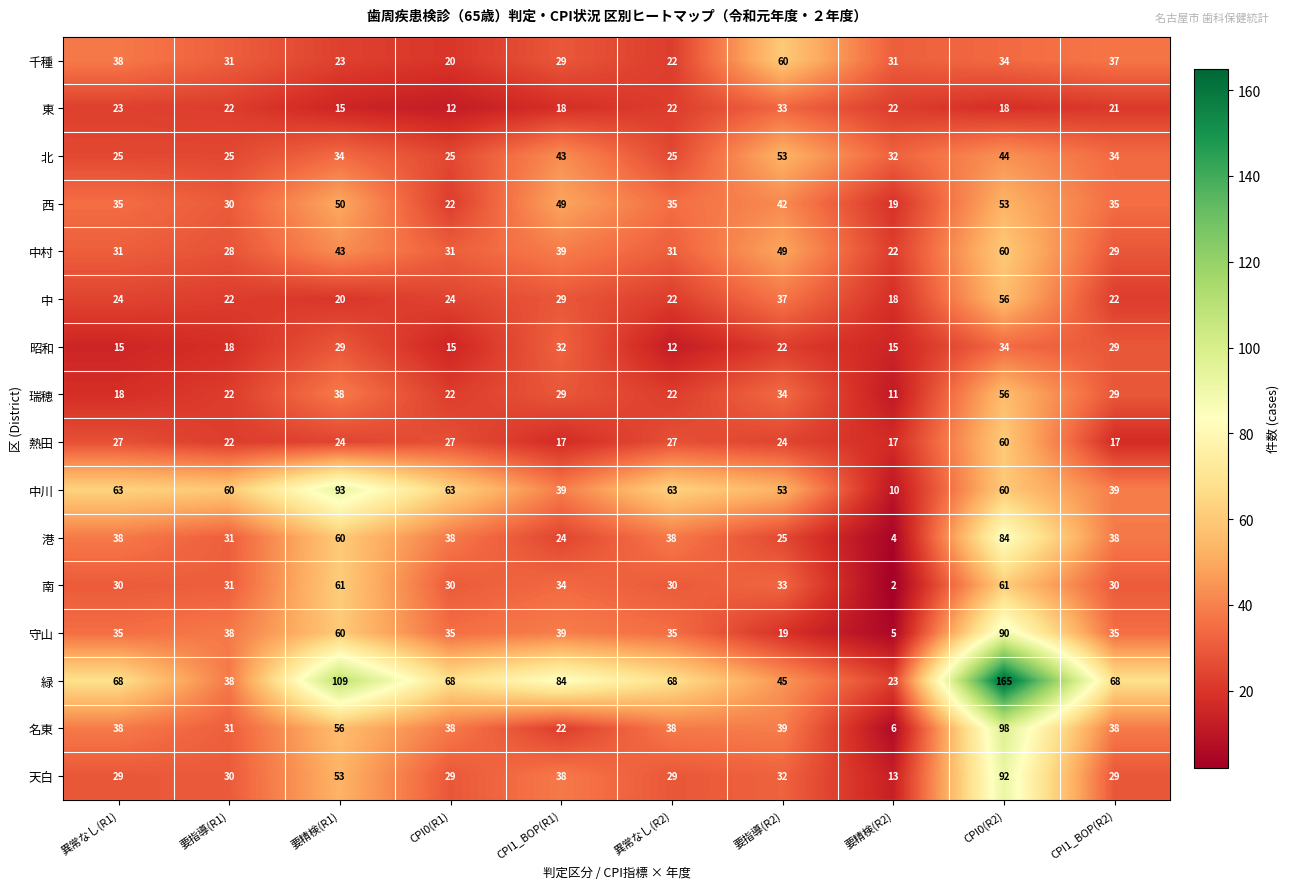

What is the total value across all series at 異常なし(R2)?

519